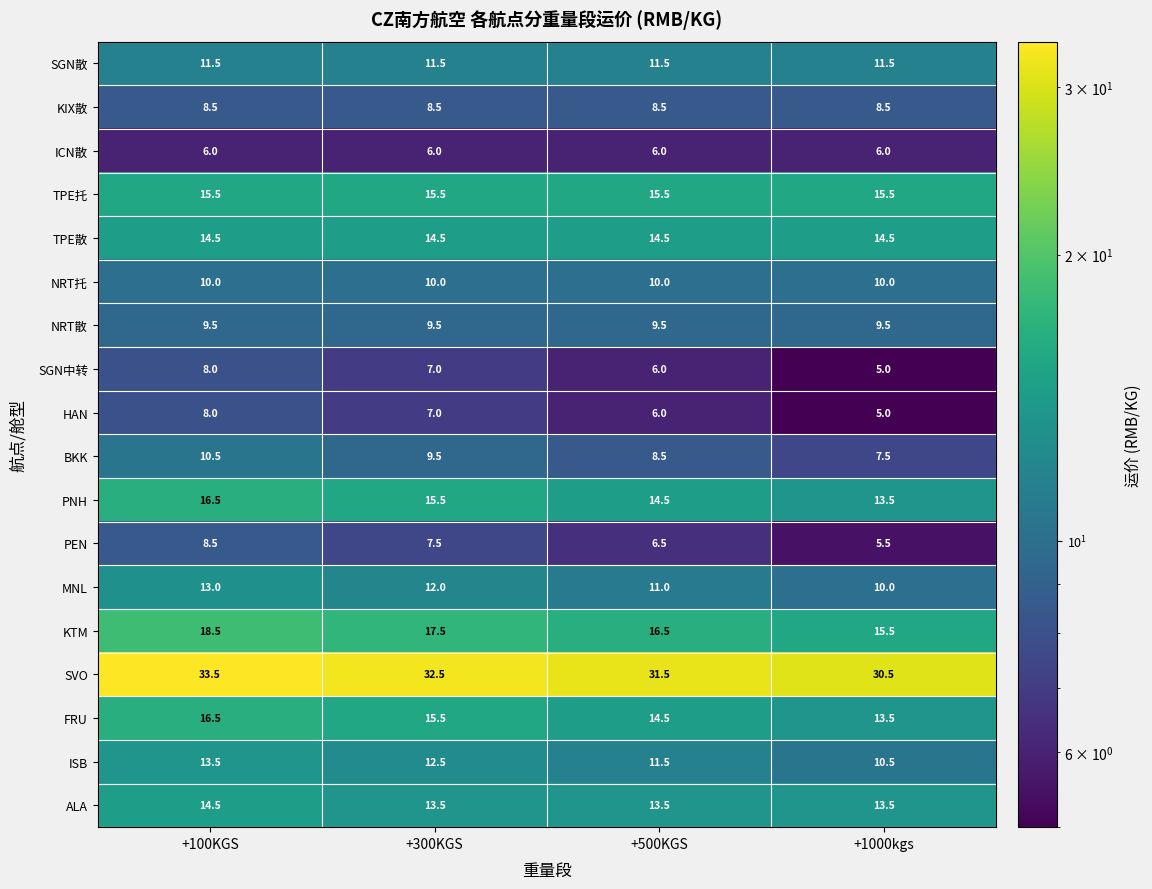

What is the difference between the highest and lowest values at +500KGS?

25.5